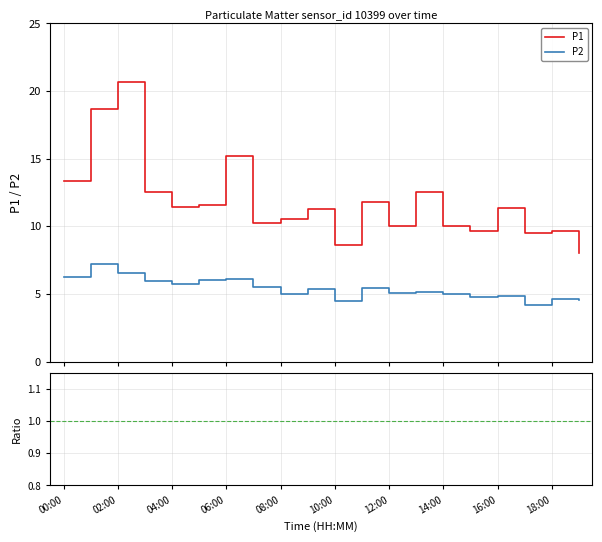

In P1, how many points are lower than both neighbors (excluding endpoints)?

6